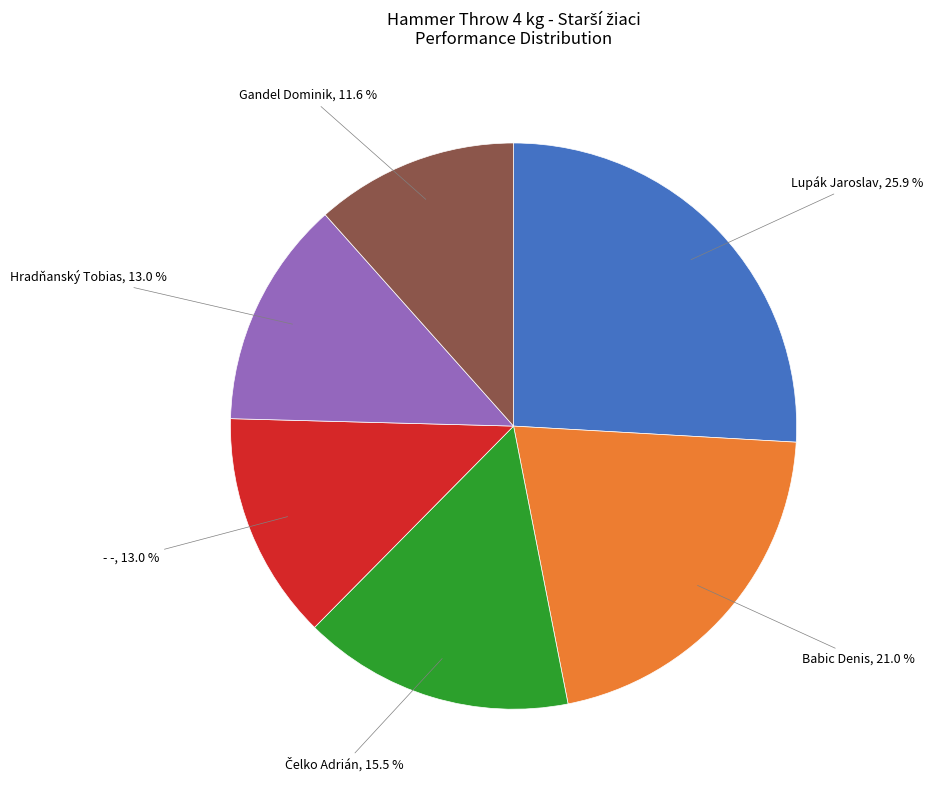

To the nearest percent, what is the combined percentage of Babic Denis and Lupák Jaroslav?

47%